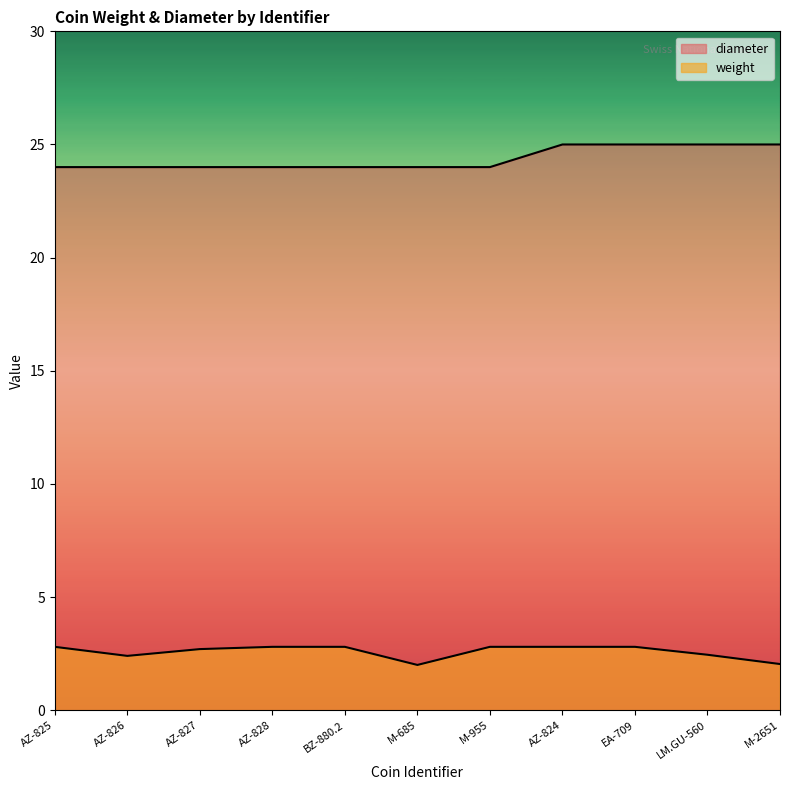

True or false: weight has a value of 4.0 at AZ-828.

False